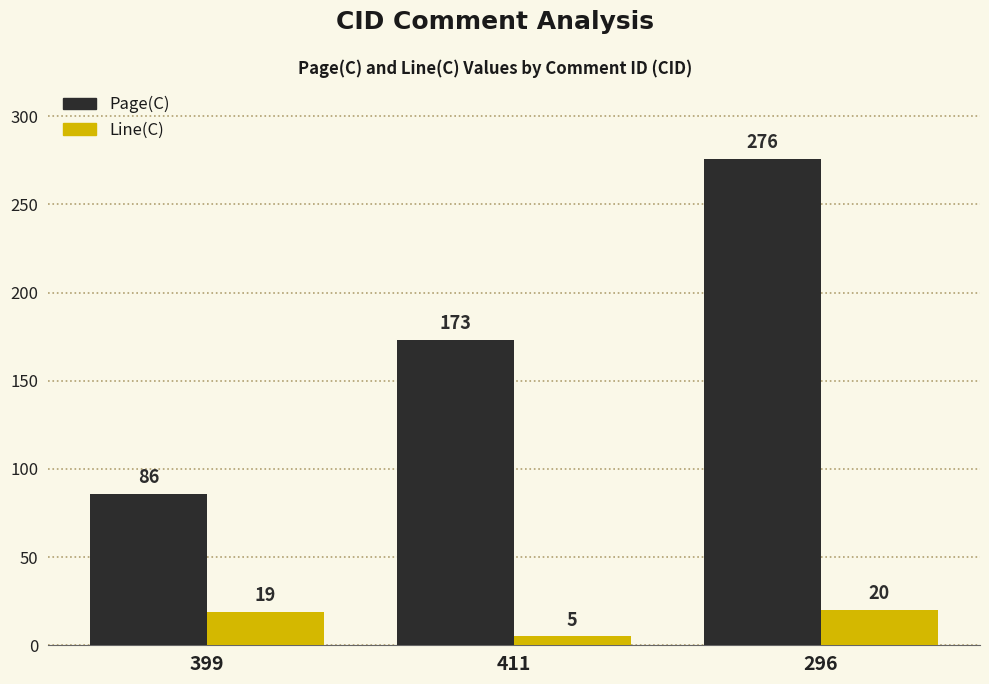

How many bars are there in each group?

2